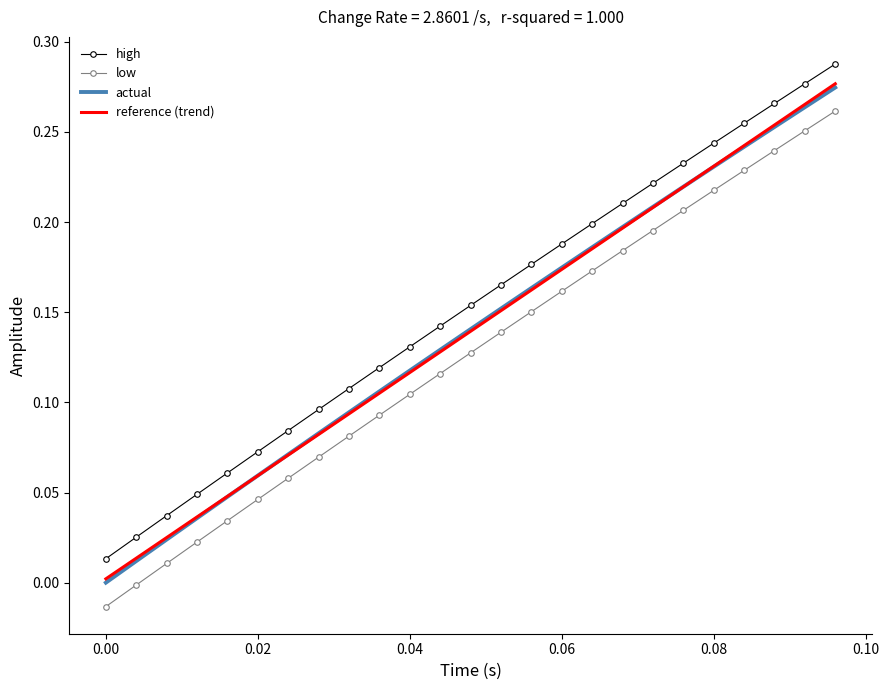

True or false: high and low intersect in this chart.

False